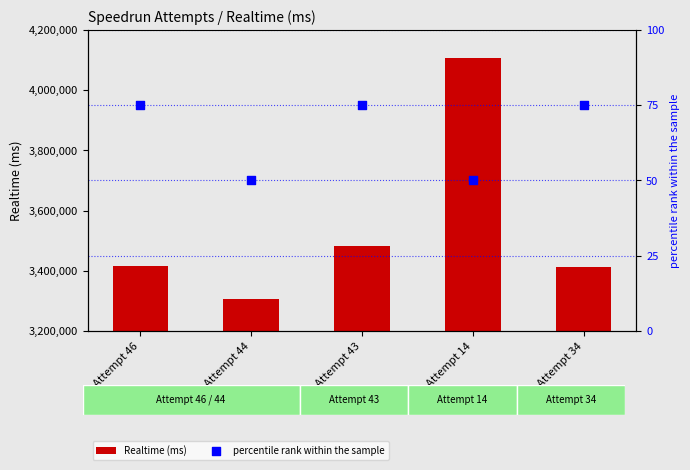

What are all the series names shown in the legend?

Realtime (ms), percentile rank within the sample